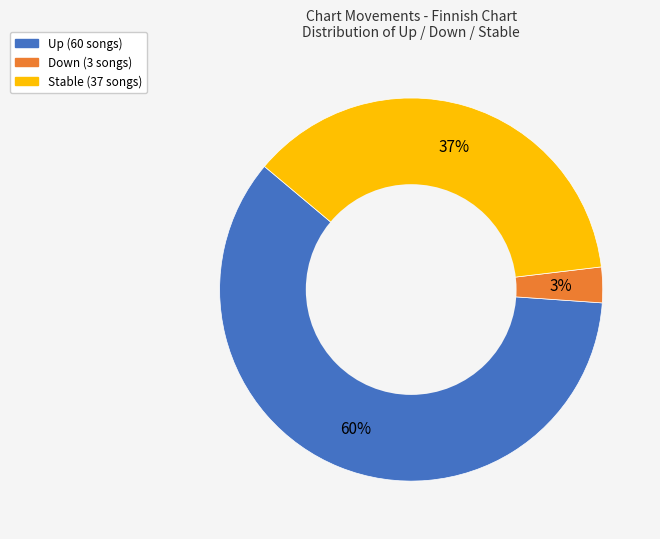

Is there any slice that represents more than half of the pie?

Yes